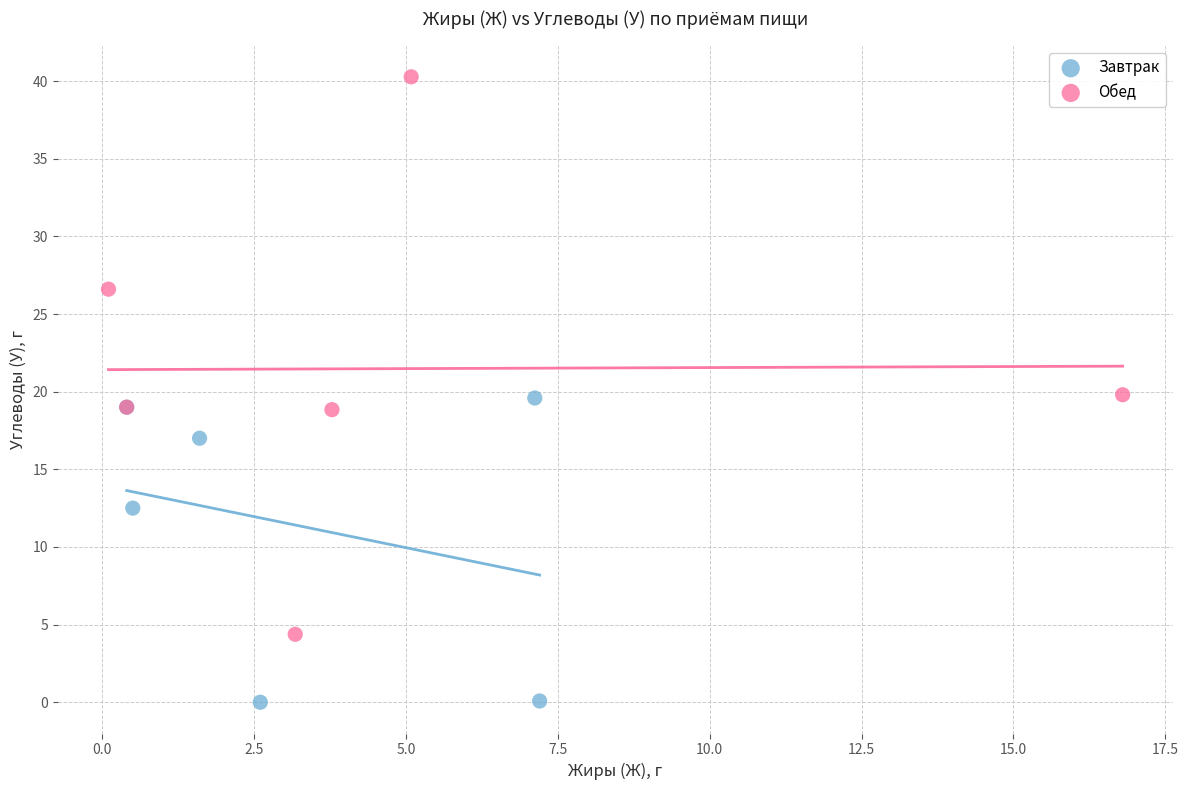

Which series contains the lowest Y value?

Завтрак